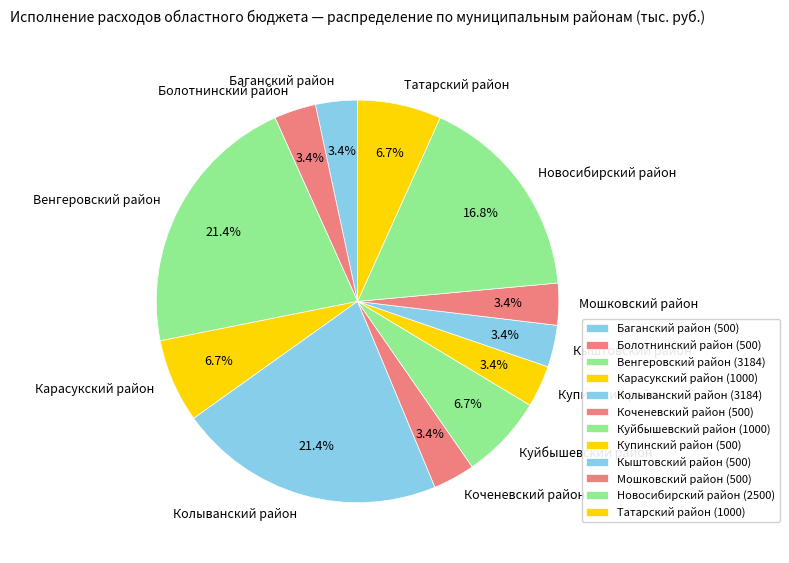

Approximately how many times larger is the value at Венгеровский район compared to Колыванский район?

1.0